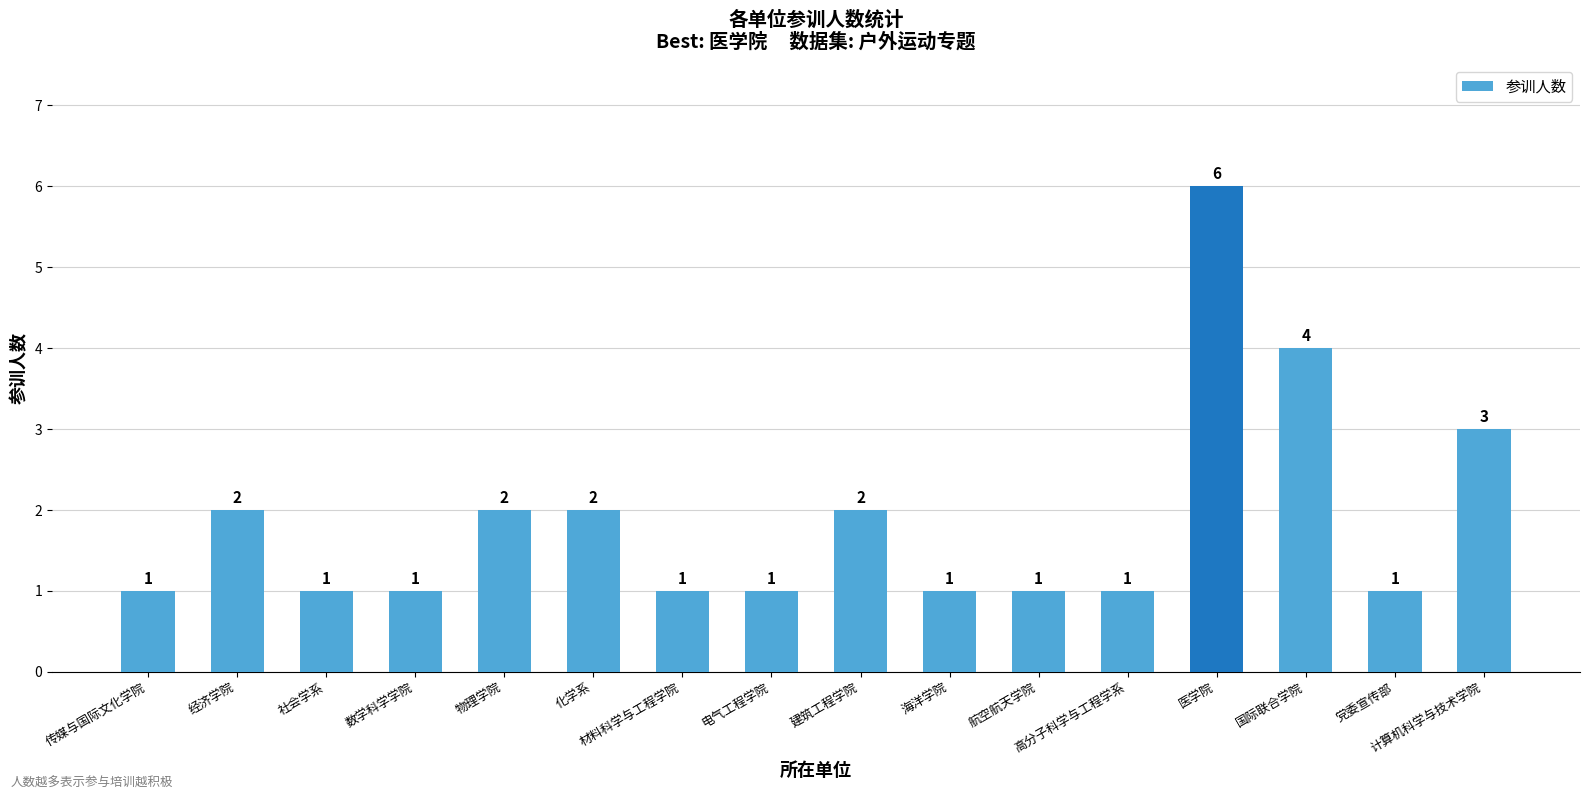

What is the difference between the second highest and minimum values?

3